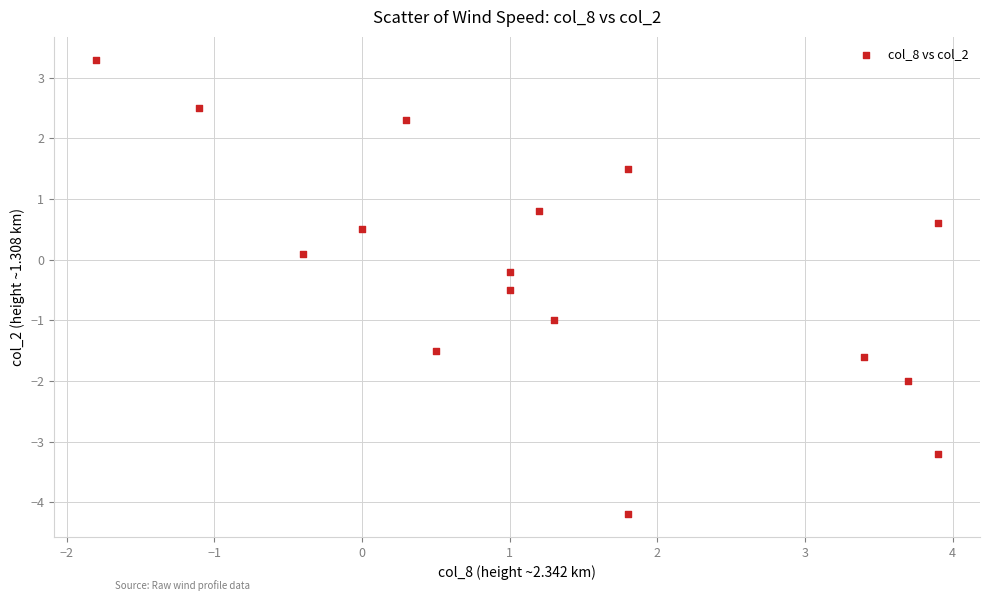

What is the range of X values (max minus min)?

5.7